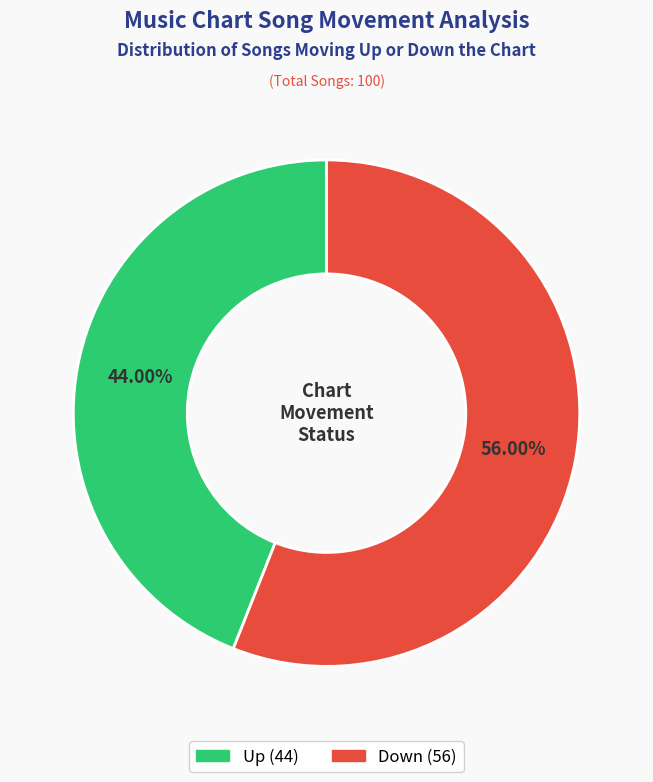

Count the number of slices in the pie.

2